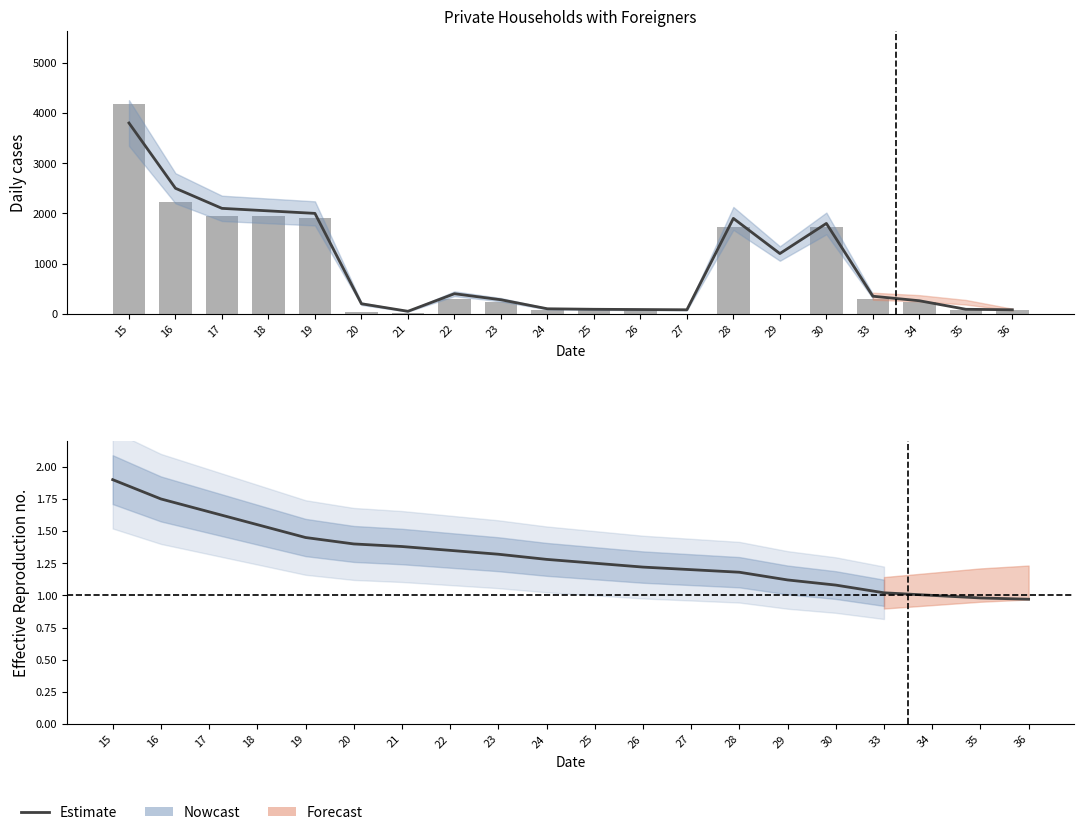

Rank the categories by value from lowest to highest.

36, 35, 34, 33, 30, 29, 28, 27, 26, 25, 24, 23, 22, 21, 20, 19, 18, 17, 16, 15